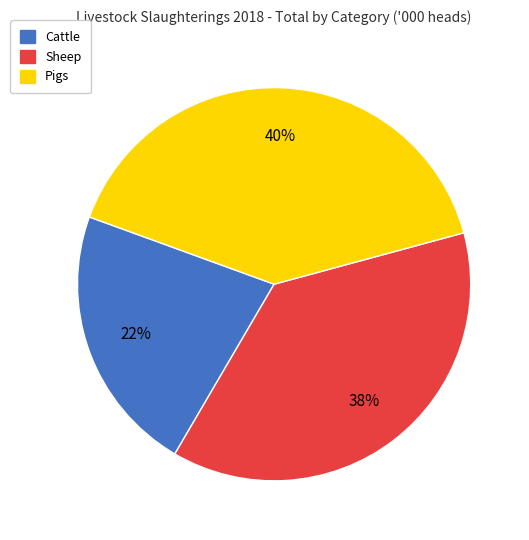

What percentage is the Pigs slice, to the nearest percent?

40%